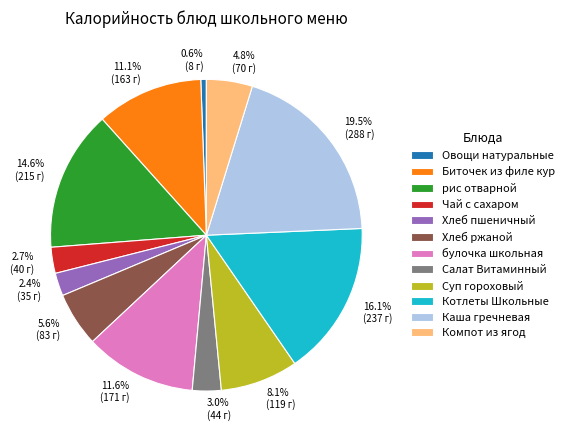

The Салат Витаминный slice represents 10% of the pie. True or false?

False